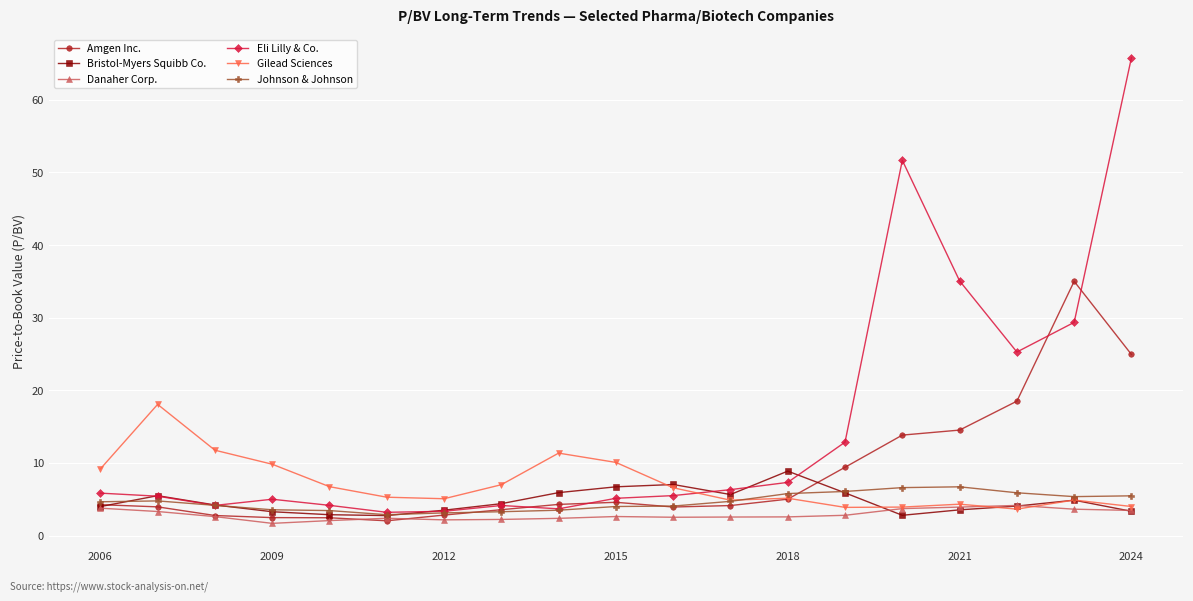

What is the maximum value for Danaher Corp.?

4.2